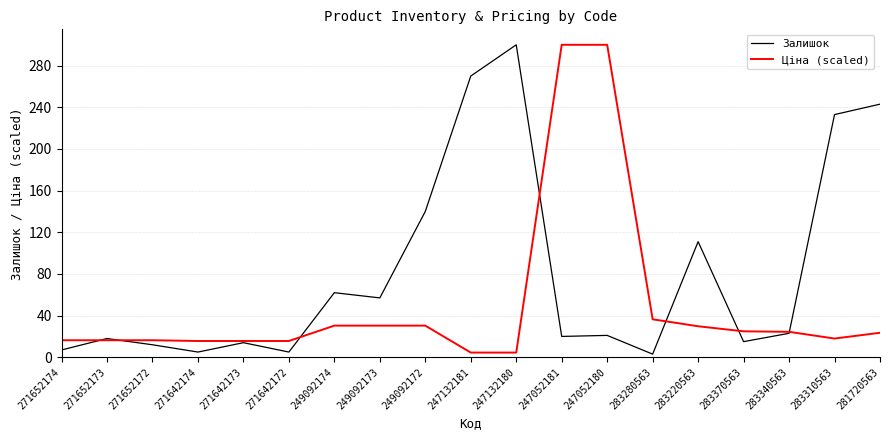

Rank the series by their average value, from lowest to highest.

Ціна (scaled), Залишок